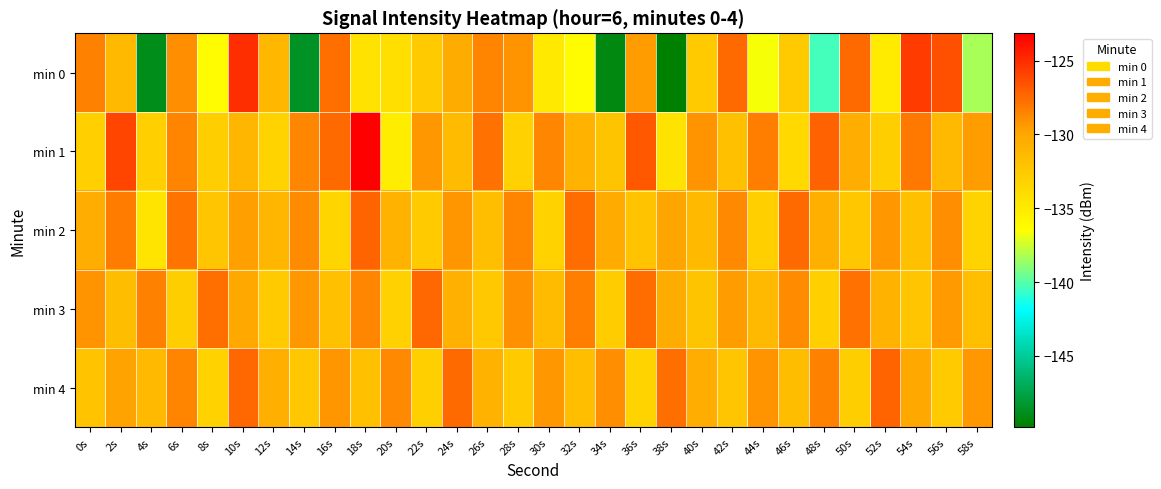

How many data points does each series have?

30